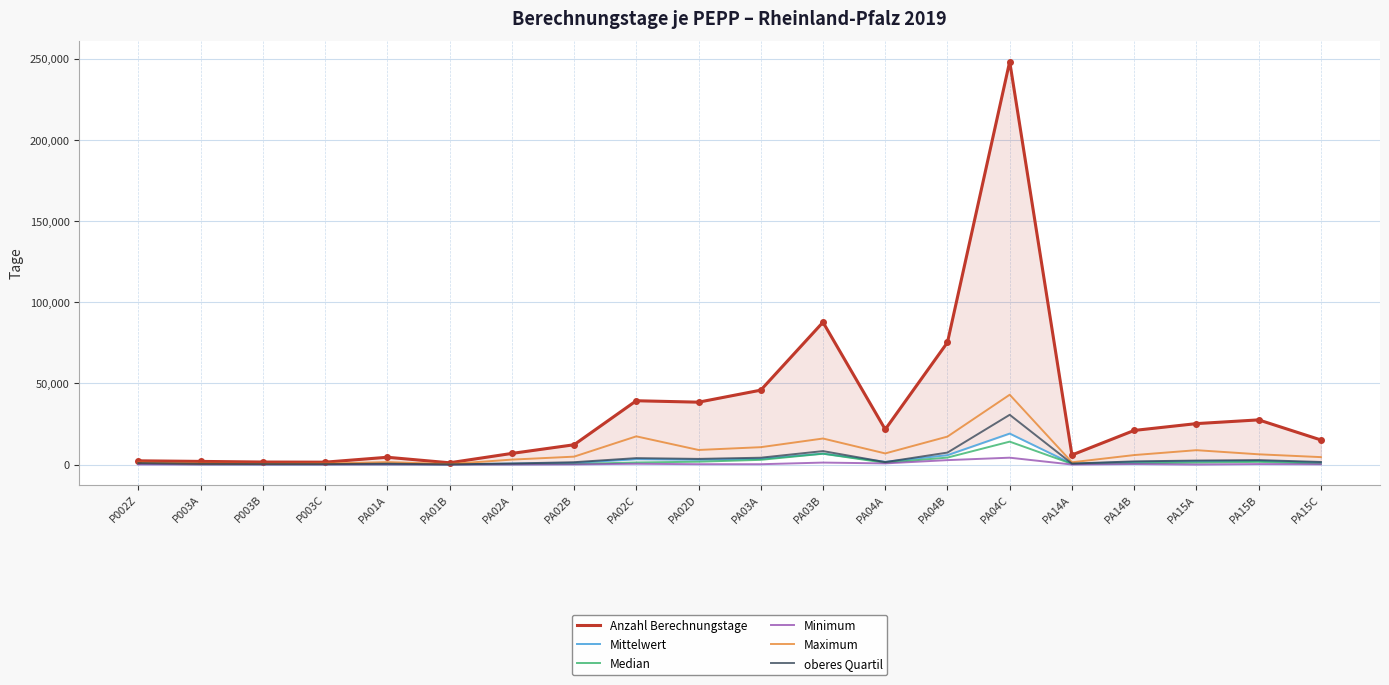

Reading right to left, transcribe all the data shown in this chart.

Anzahl Berechnungstage: 15178.0	27556.0	25251.0	21043.0	5905.0	248514.0	75340.0	21679.0	87773.0	45891.0	38472.0	39354.0	12216.0	6868.0	1099.0	4502.0	1483.0	1560.0	1951.0	2309.0
Mittelwert: 1264.8	2296.3	2104.3	1618.7	492.1	19116.5	5795.4	1667.6	6751.8	3530.1	2959.4	3279.5	1018.0	624.4	122.1	450.2	211.9	195.0	278.7	577.3
Median: 563.5	1660.5	1168.0	776.0	449.0	14138.0	4307.0	1084.0	6696.0	2907.0	1754.0	1300.0	351.5	202.0	88.0	141.5	151.0	188.5	191.0	487.5
Minimum: 161.0	319.0	22.0	339.0	15.0	4240.0	2741.0	713.0	1223.0	213.0	229.0	486.0	111.0	31.0	2.0	39.0	29.0	32.0	30.0	93.0
Maximum: 4592.0	6330.0	8870.0	5857.0	1410.0	43065.0	17251.0	6868.0	16062.0	10721.0	9003.0	17401.0	4882.0	3057.0	330.0	1522.0	602.0	400.0	640.0	1241.0
oberes Quartil: 1605.0	2761.8	2473.0	1966.0	622.0	30686.0	7391.0	1531.0	8304.0	4230.0	3501.0	3982.0	1461.3	645.0	130.0	530.3	291.5	303.5	429.5	944.0